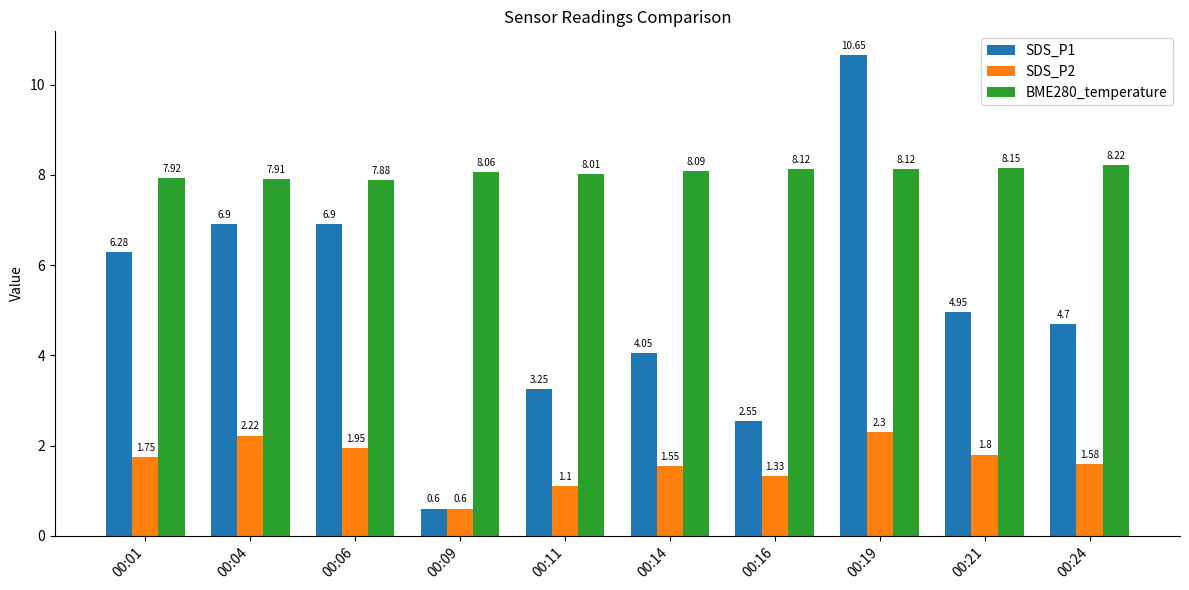

Which series has the widest spread of values?

SDS_P1